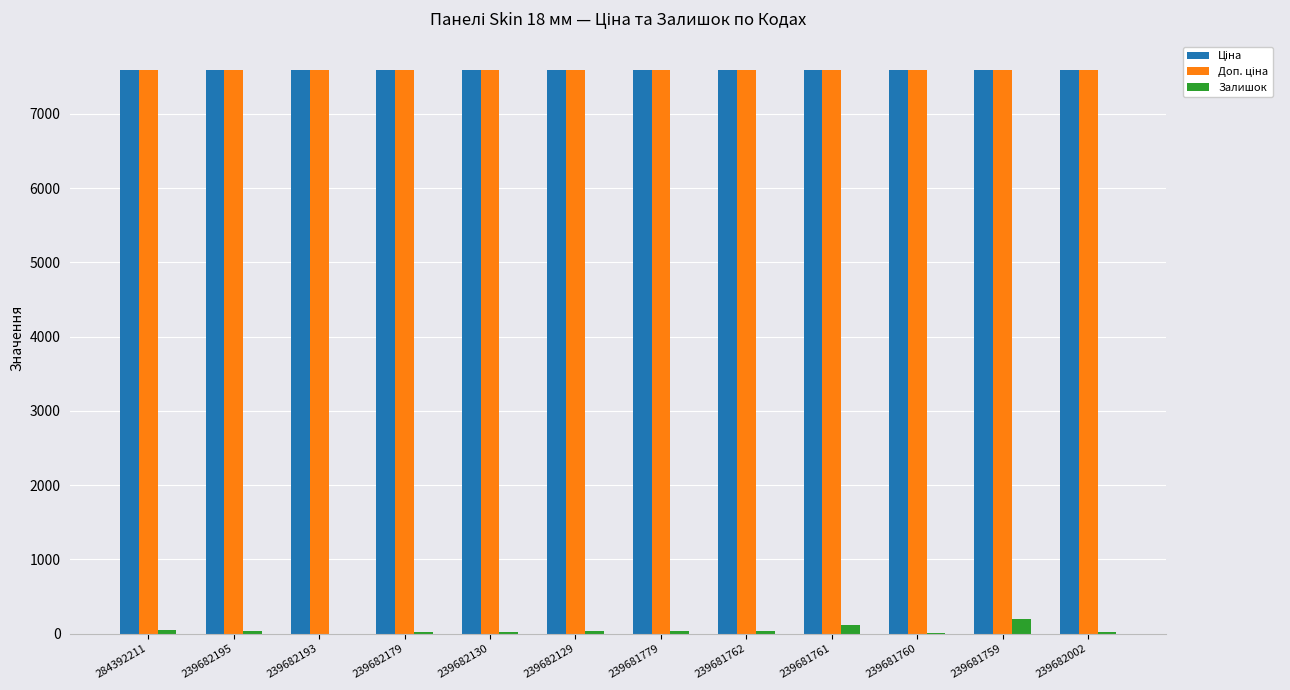

What is the greatest value displayed?

7596.5